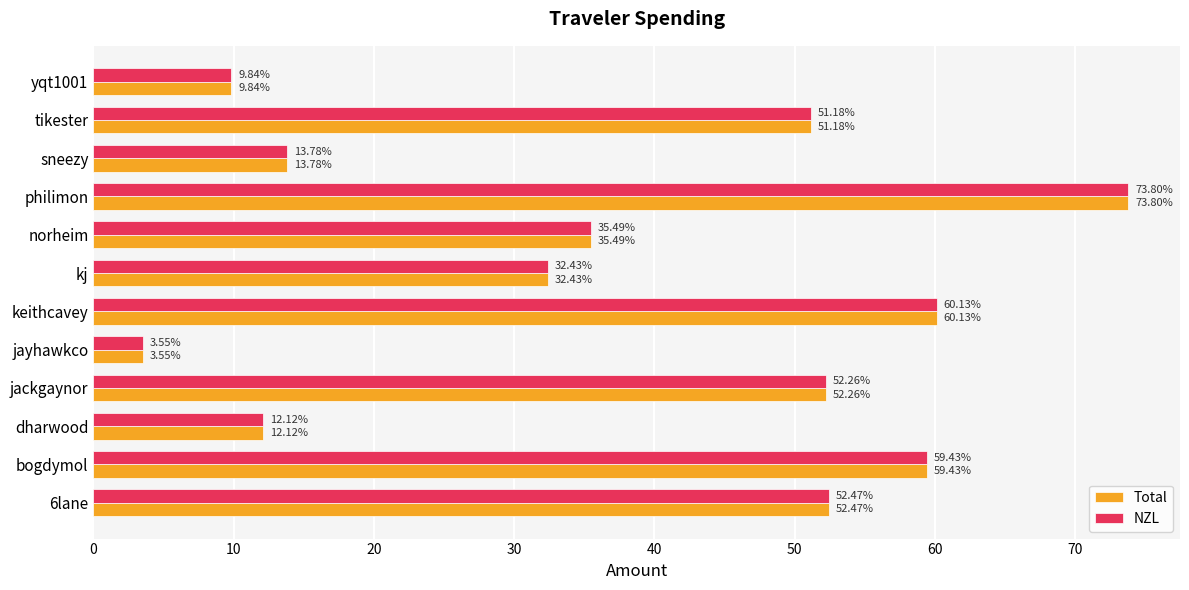

What is the difference between the NZL values at kj and jayhawkco?

28.9